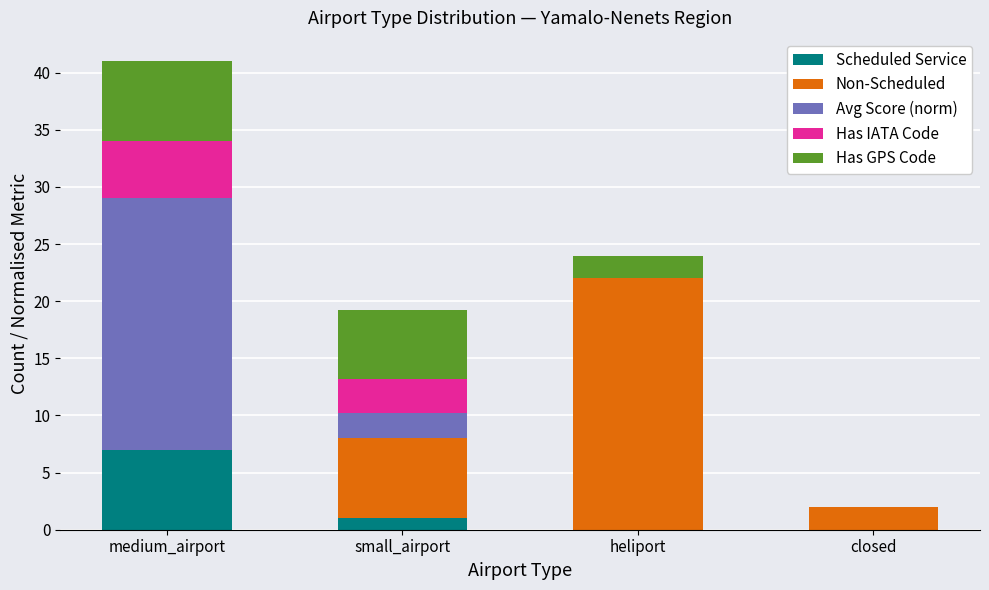

Count the number of categories in the chart.

4